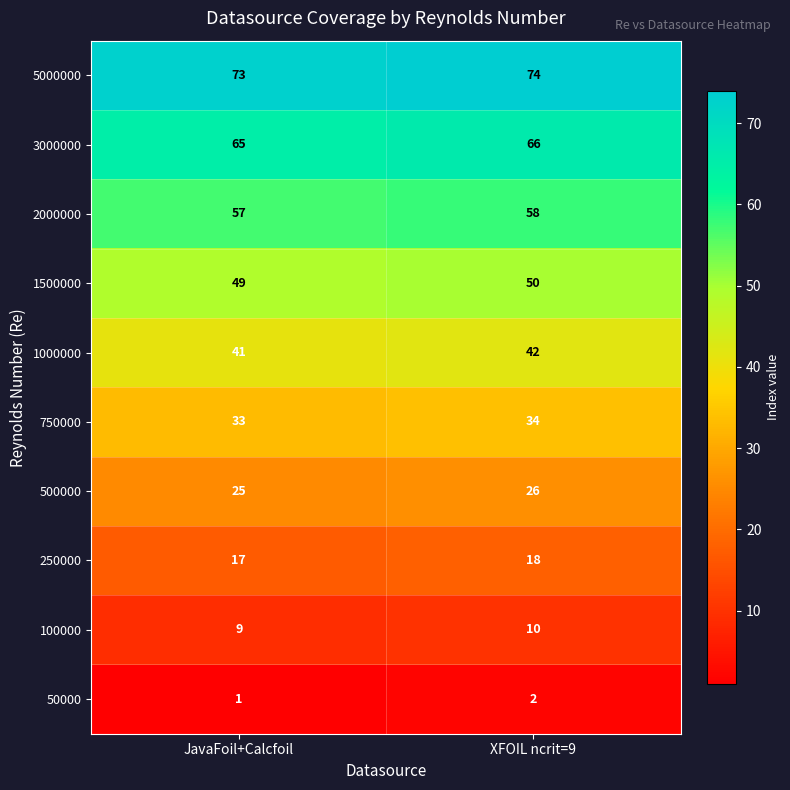

What is the sum of the 5000000 values at JavaFoil+Calcfoil and XFOIL ncrit=9?

147